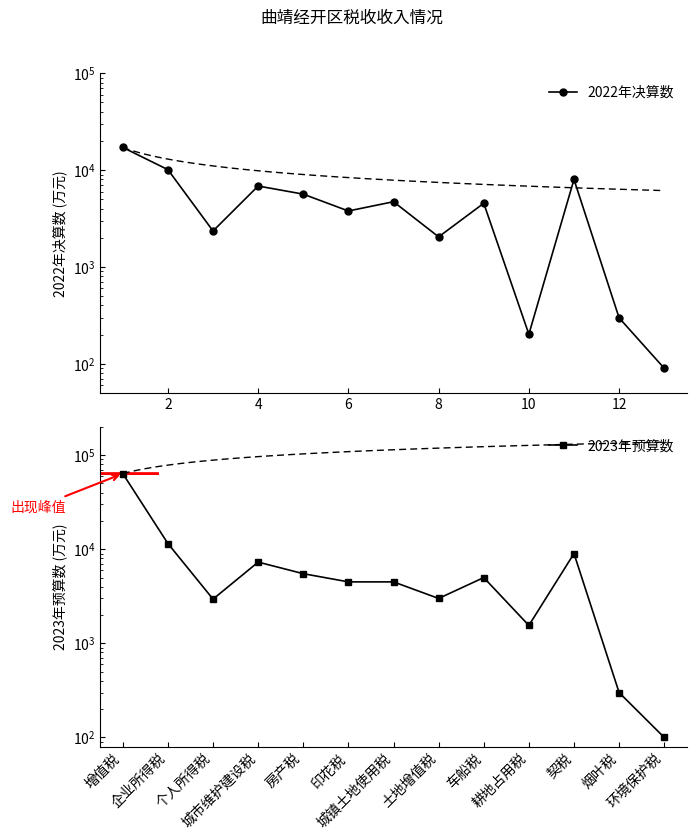

How many lines are shown in the chart?

2